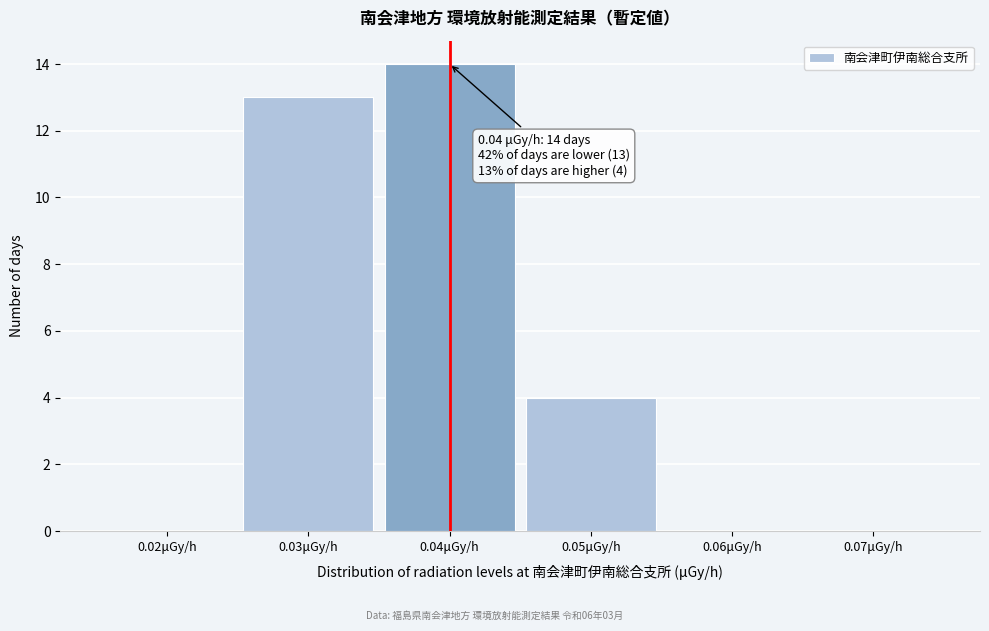

Which range on the x-axis has the tallest bar?

0.035 to 0.045